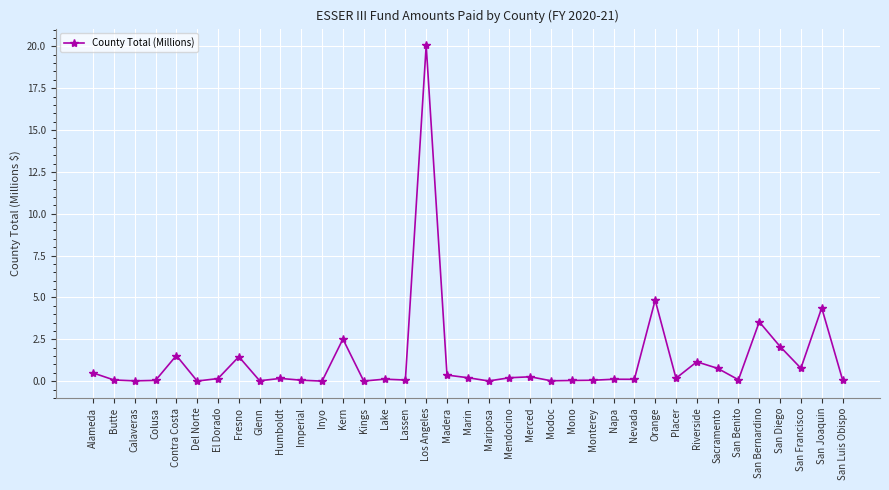

At which category does the chart reach its peak across all series?

Los Angeles